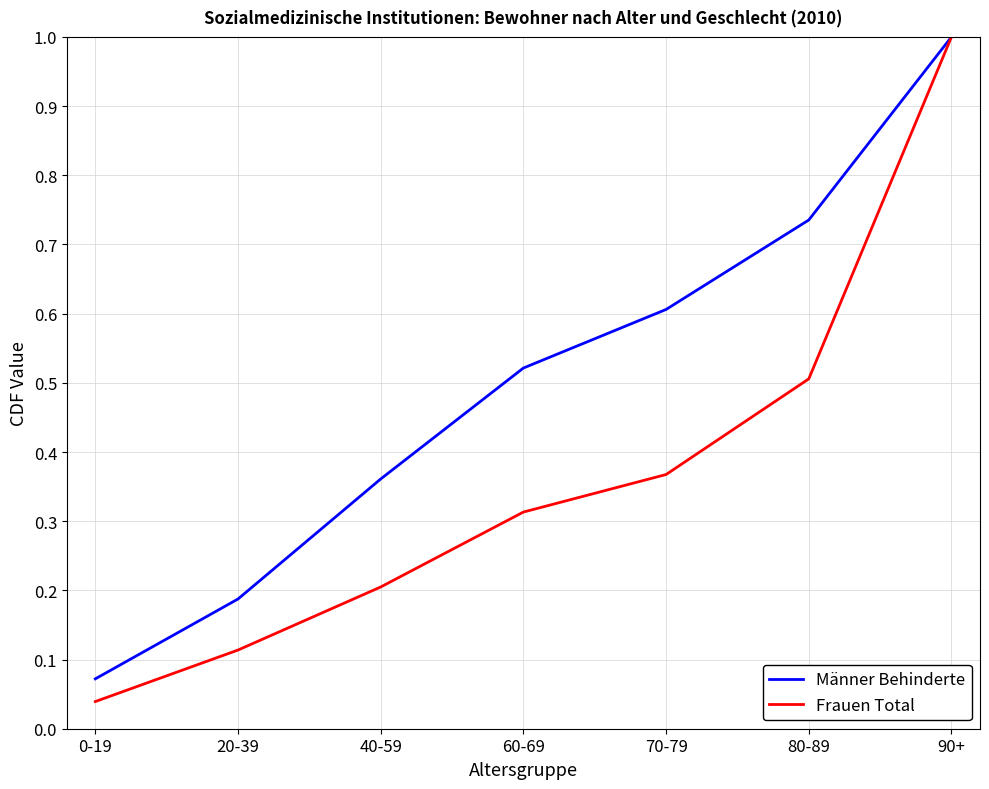

At which label does Männer Behinderte reach its peak?

90+